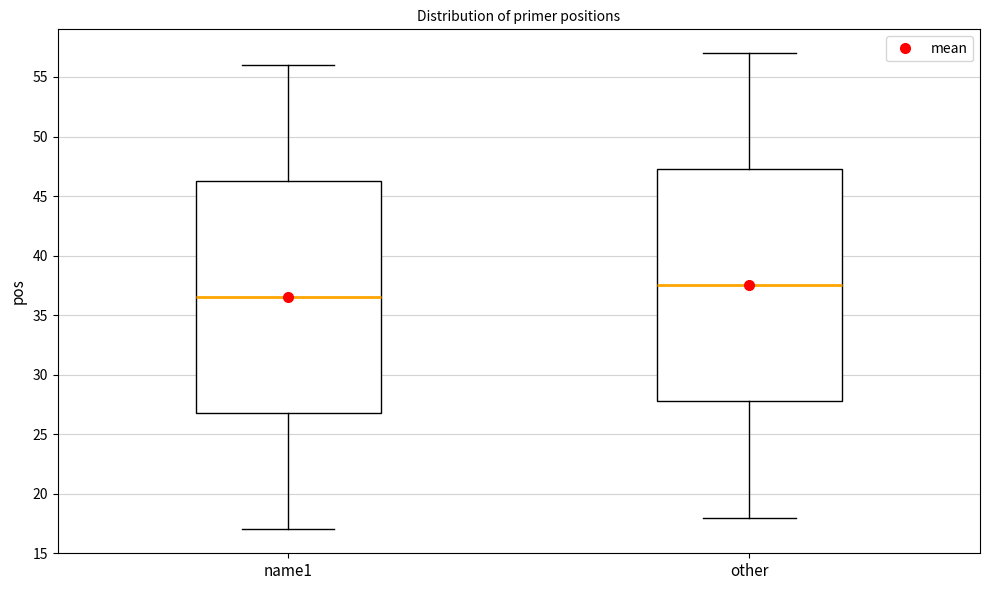

Which box has the lowest median line?

name1